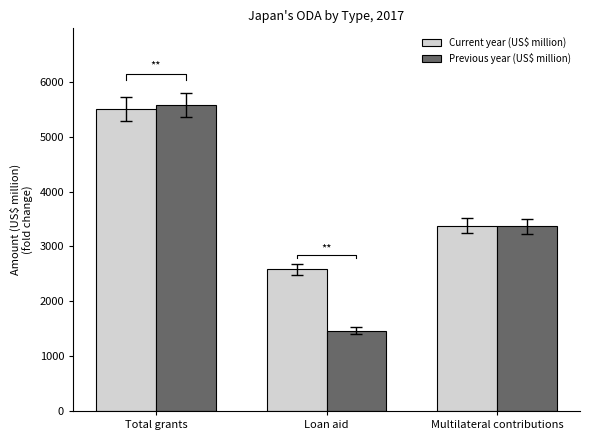

Reading left to right, list all the values displayed in this chart.

Current year (US$ million): Total grants=5499.9	Loan aid=2580.3	Multilateral contributions=3382.4
Previous year (US$ million): Total grants=5582.7	Loan aid=1465.8	Multilateral contributions=3368.3